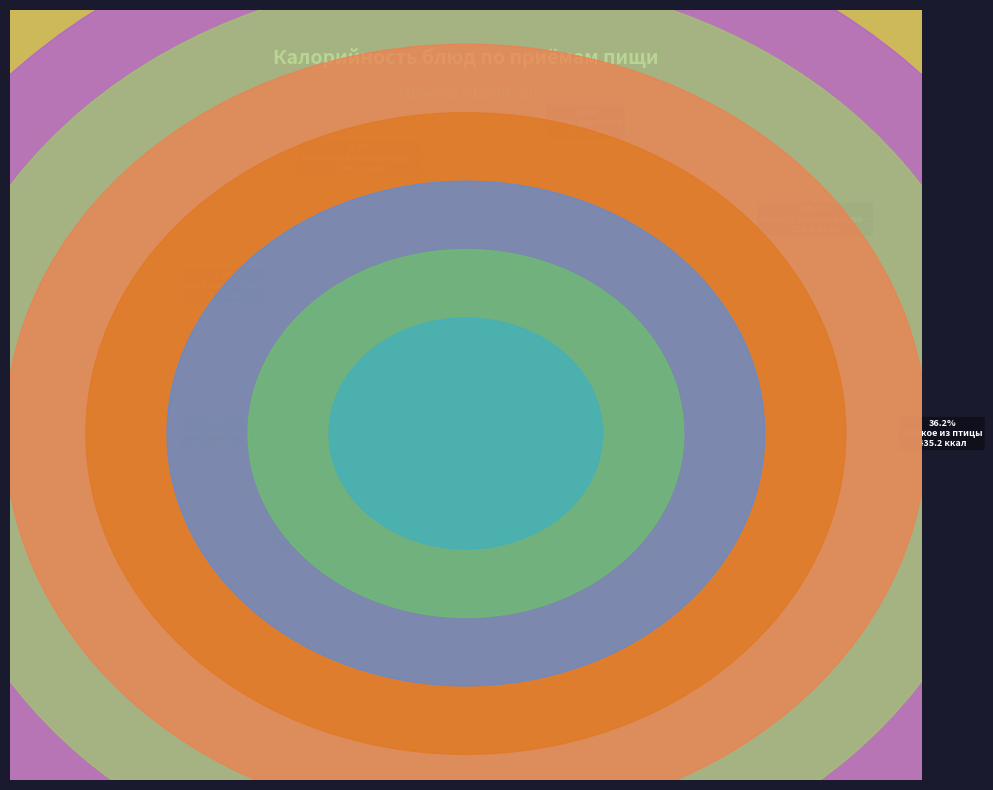

What percentage is the Напиток с черной смородиной slice, to the nearest percent?

3%